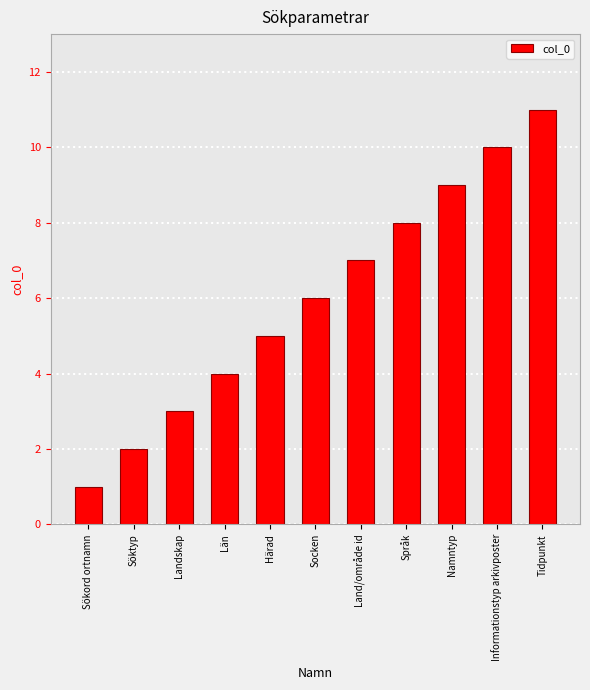

At which category does the chart reach its minimum across all series?

Sökord ortnamn